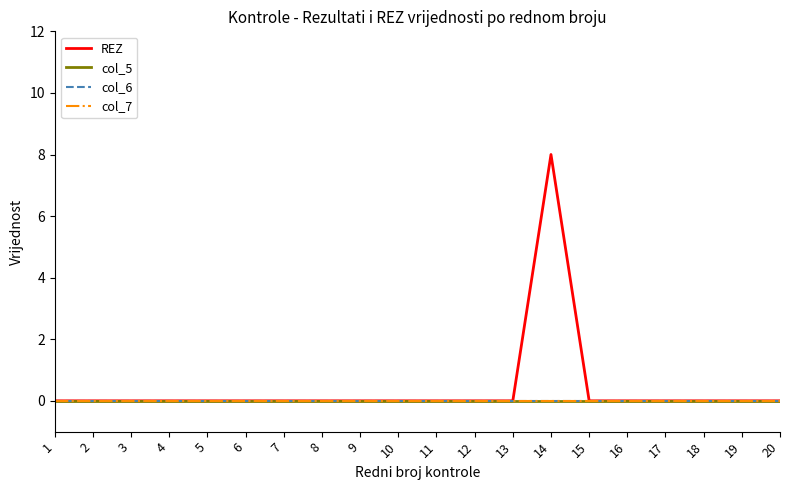

Does the chart display data point markers on the line(s)?

No